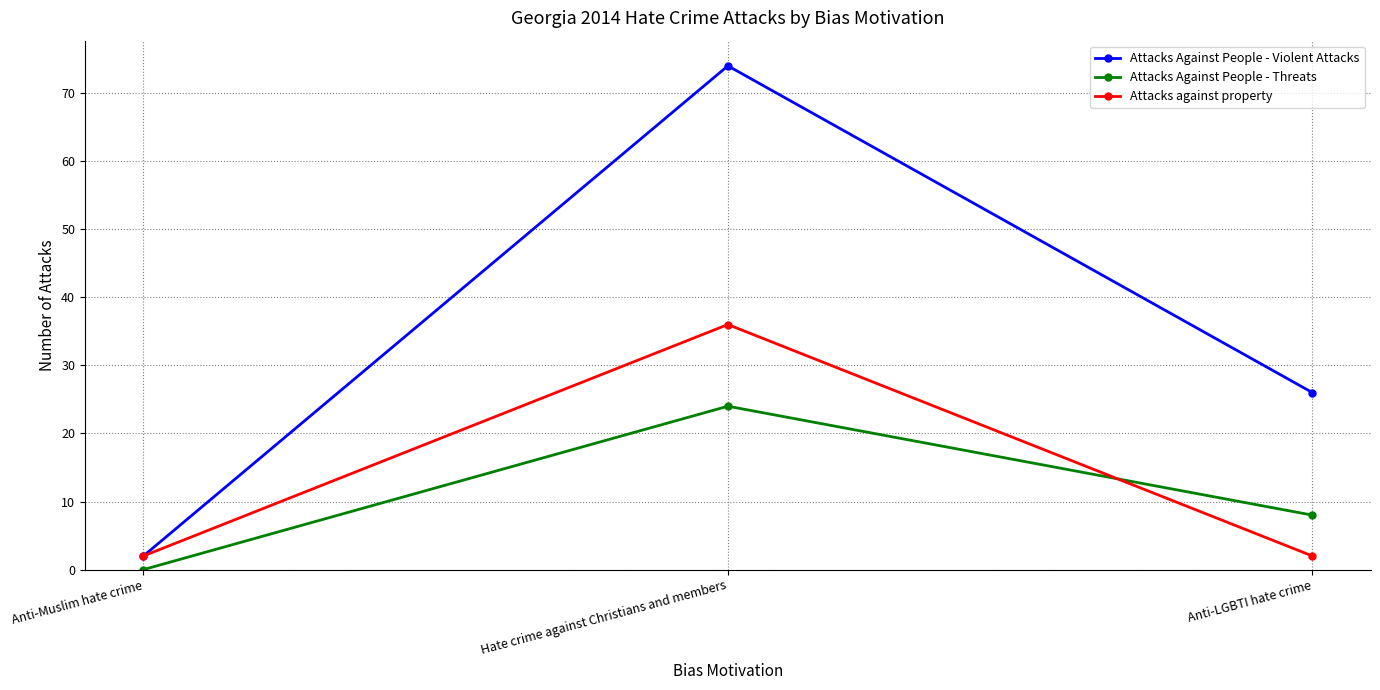

Reading right to left, extract all data points from this chart.

Attacks Against People - Violent Attacks: Anti-LGBTI hate crime=26	Hate crime against Christians and members=74	Anti-Muslim hate crime=2
Attacks Against People - Threats: Anti-LGBTI hate crime=8	Hate crime against Christians and members=24	Anti-Muslim hate crime=0
Attacks against property: Anti-LGBTI hate crime=2	Hate crime against Christians and members=36	Anti-Muslim hate crime=2